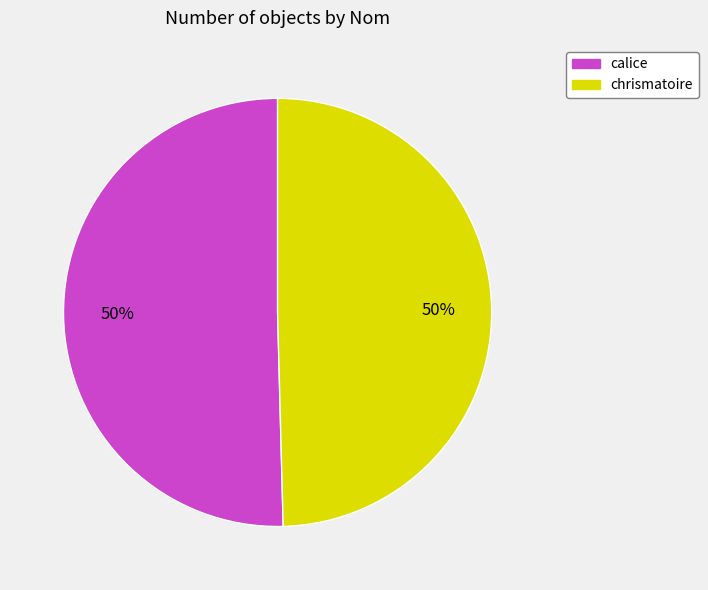

The chrismatoire slice represents 50% of the pie. True or false?

True